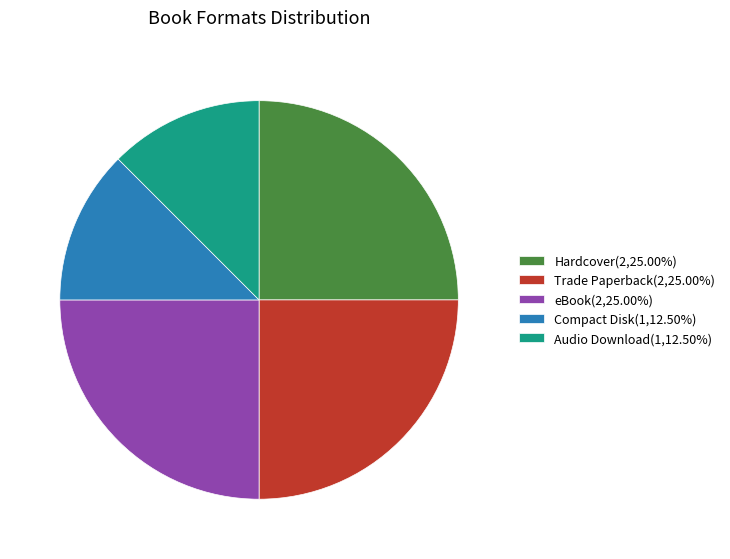

How many slices are in this pie chart?

5